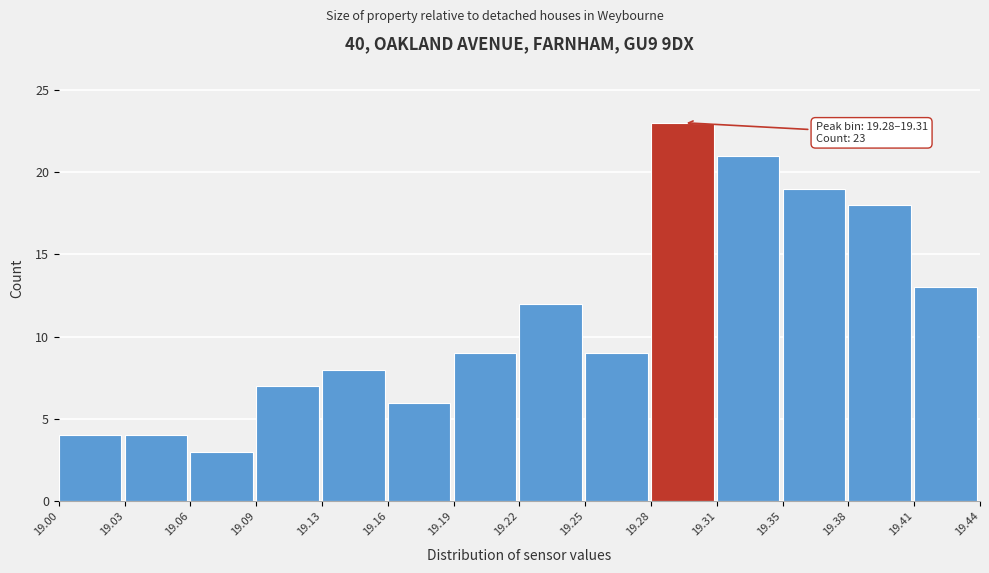

Over which range of the x-axis is the bar tallest?

19.28 to 19.31